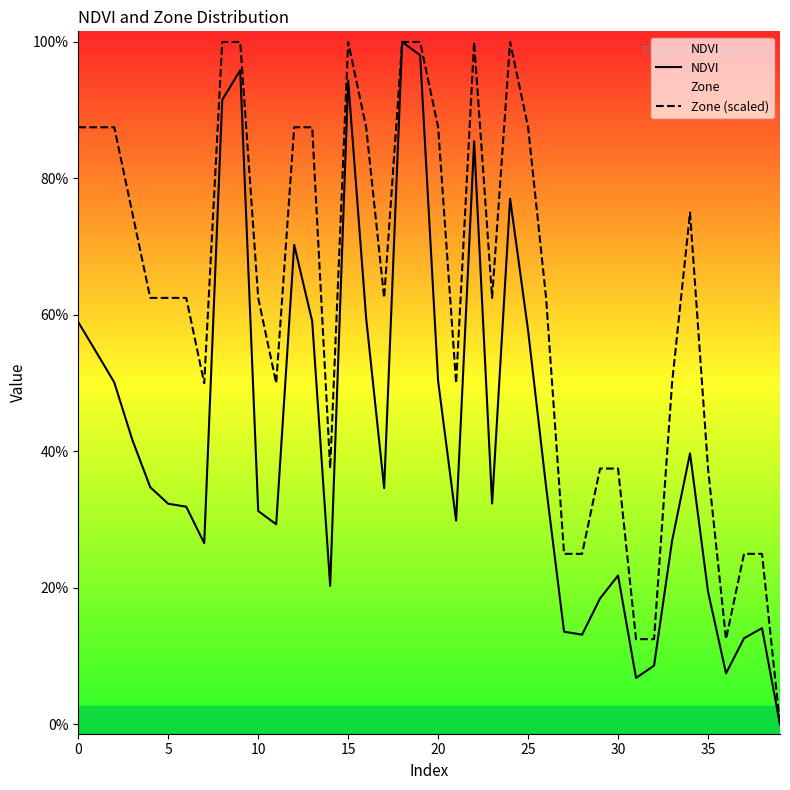

List the series in order of their peak value, highest first.

NDVI, Zone (scaled)